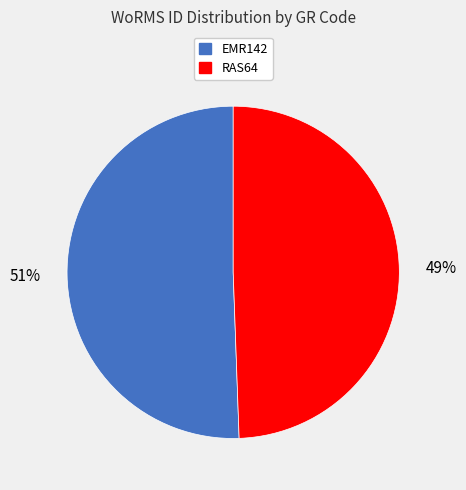

Do RAS64 and EMR142 together represent more than half of the pie?

Yes